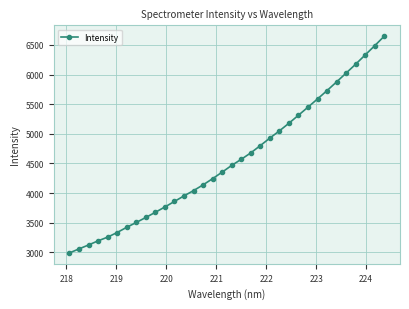

True or false: the data has more than 2 interior local peaks.

False